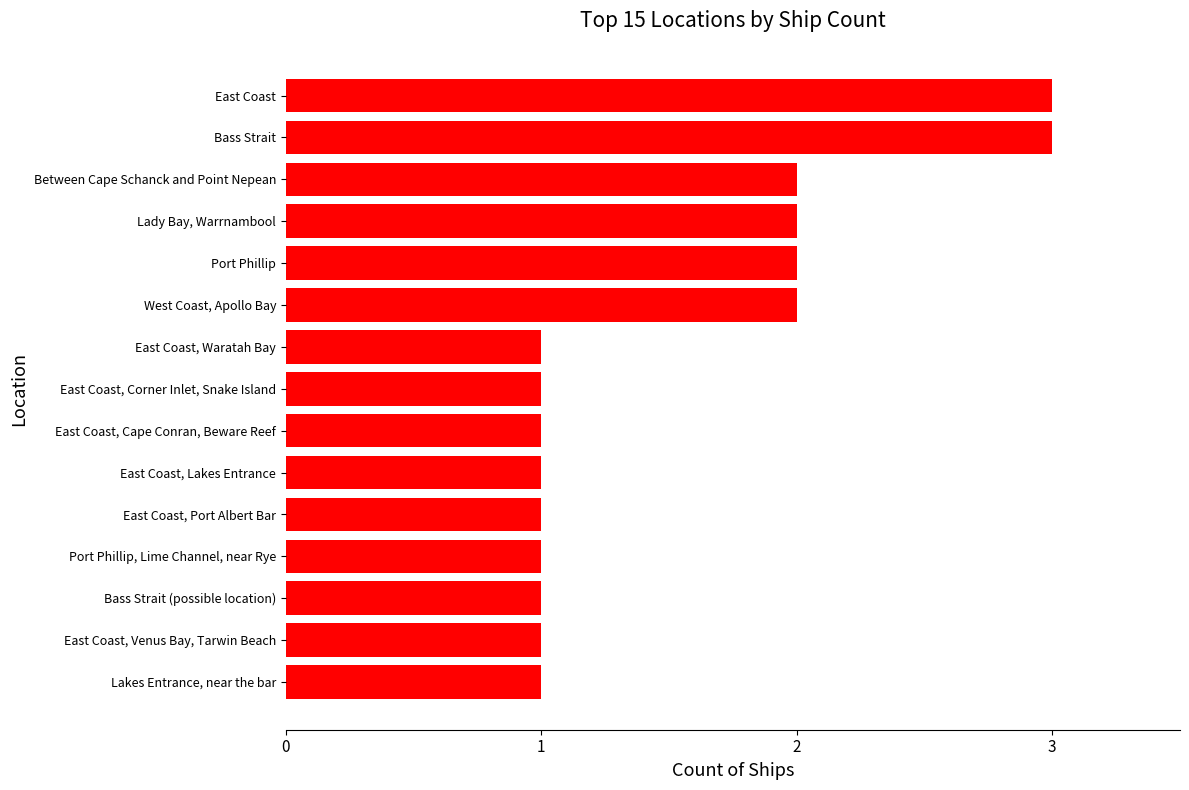

Count the number of categories in the chart.

15